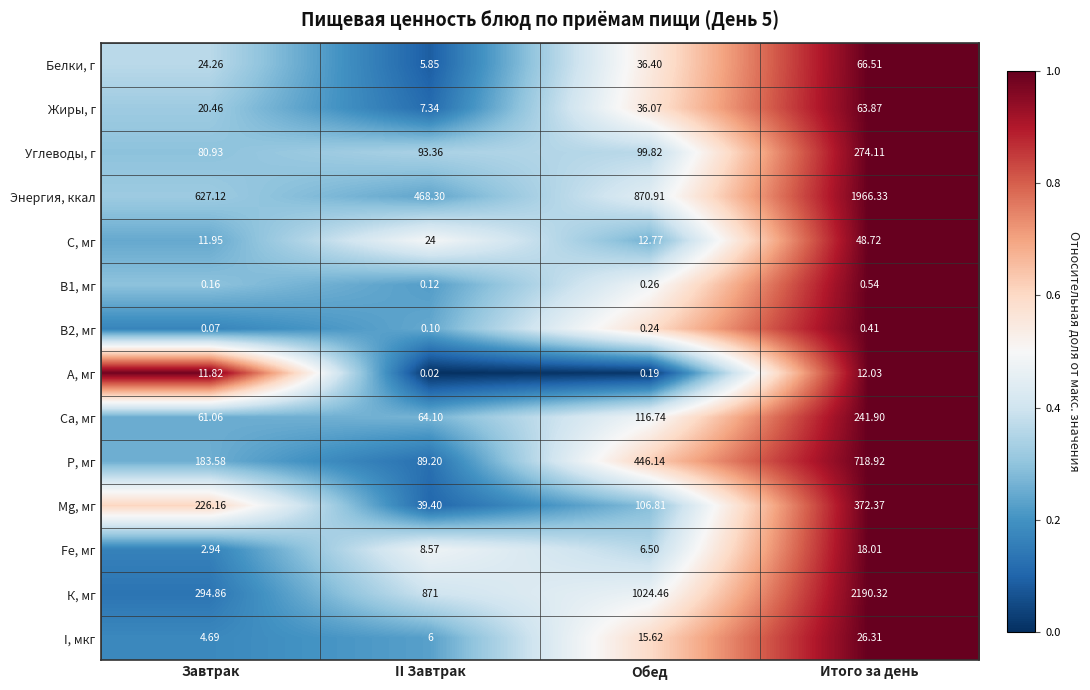

At which label is В2, мг closest to 0?

Завтрак